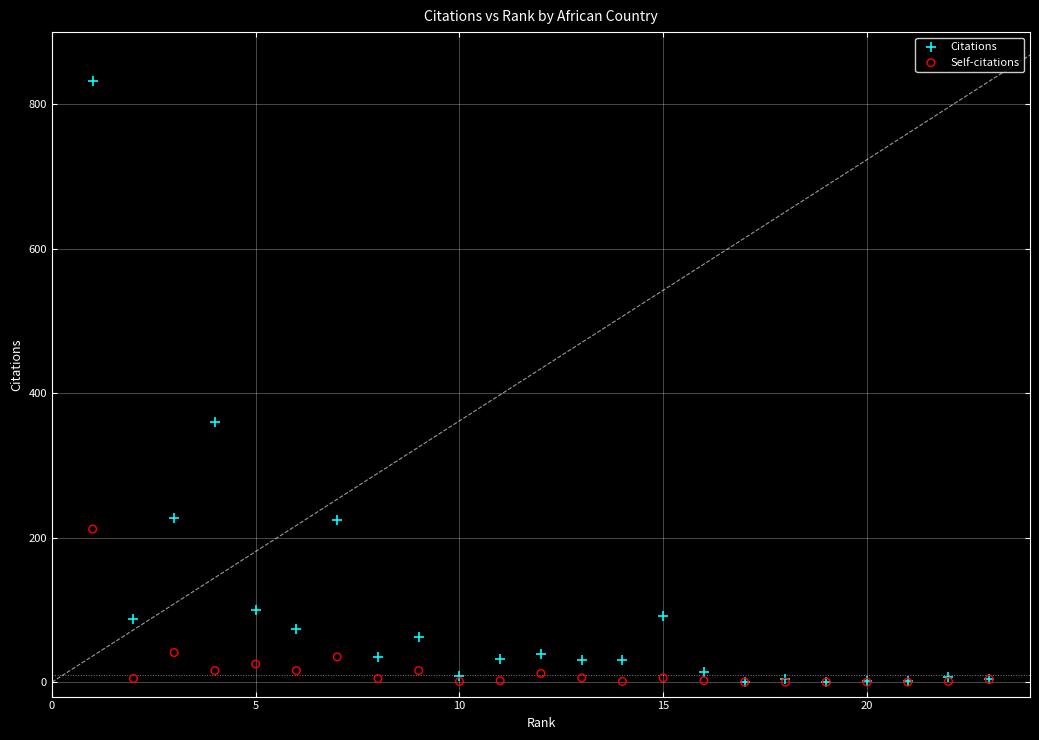

What are all the series names shown in the legend?

Citations, Self-citations